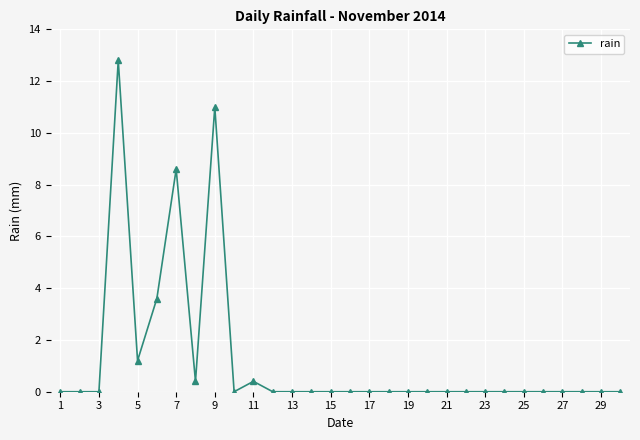

What is the greatest value displayed?

12.8